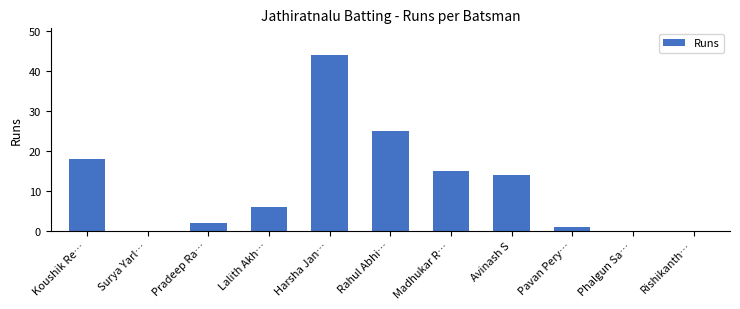

What is the difference between the values at Lalith Akh… and Pradeep Ra…?

4